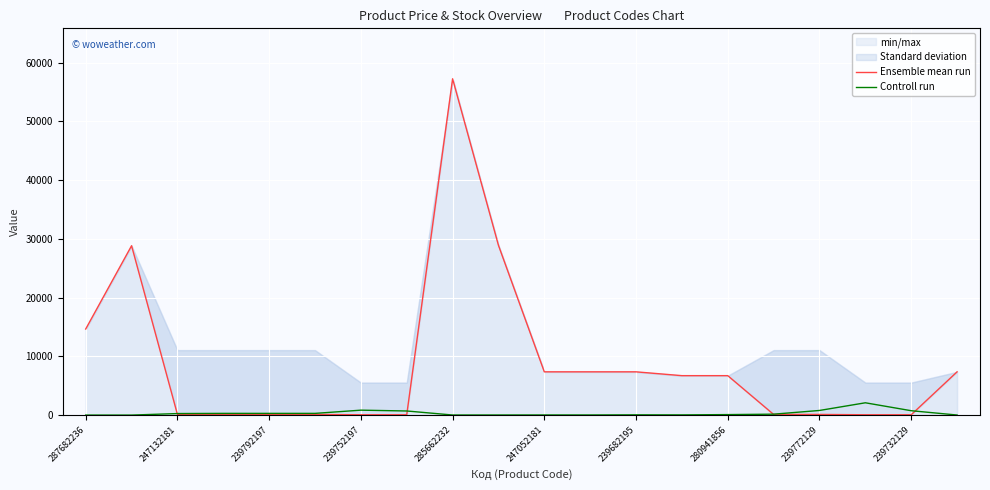

What is the label of the 18th point from the left?

17